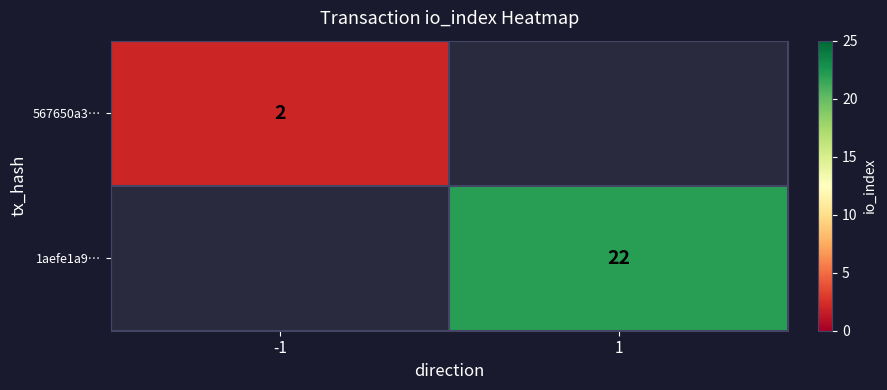

How many data points does each series have?

2